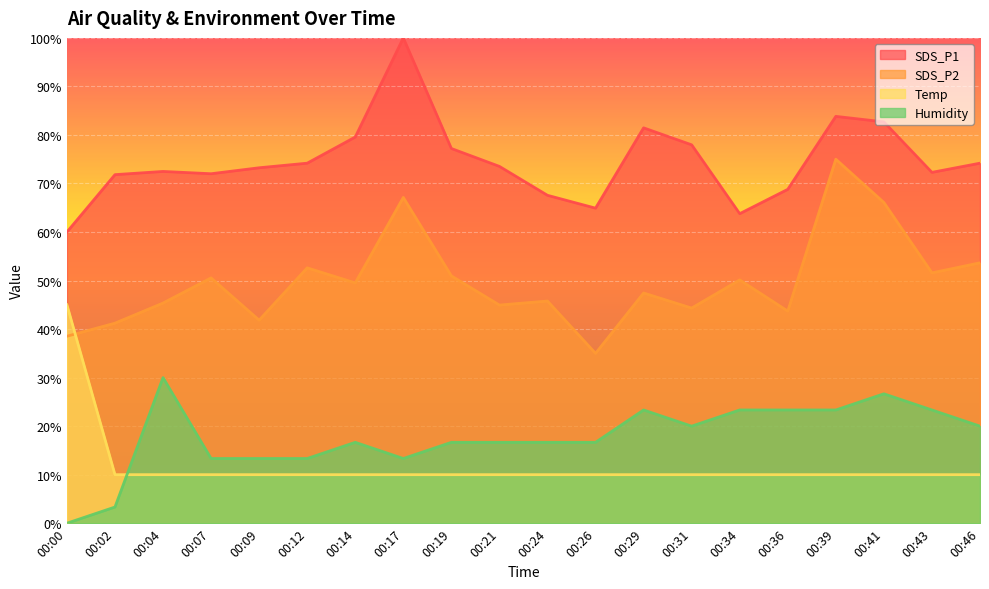

What is the value of the SDS_P2 point at the 12th from the left?

35.0